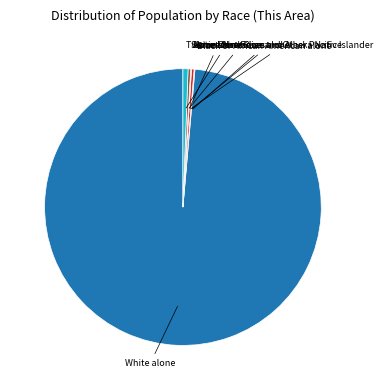

Does any single category account for the majority?

Yes